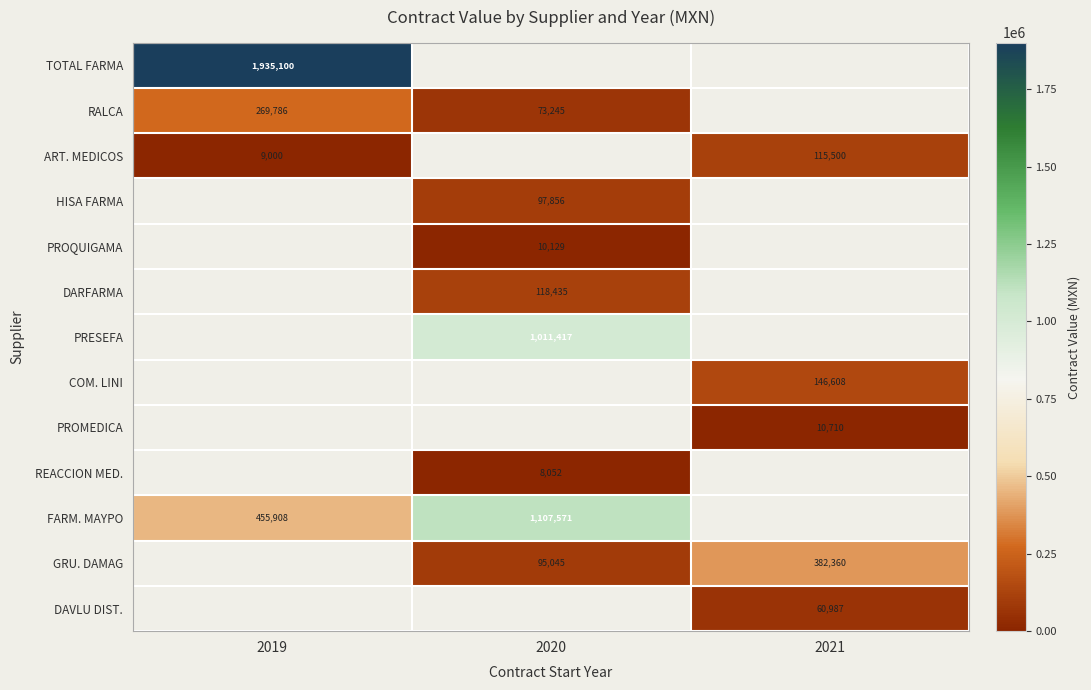

Is the value of COM. LINI at 2021 greater than the value of FARM. MAYPO at 2019?

No